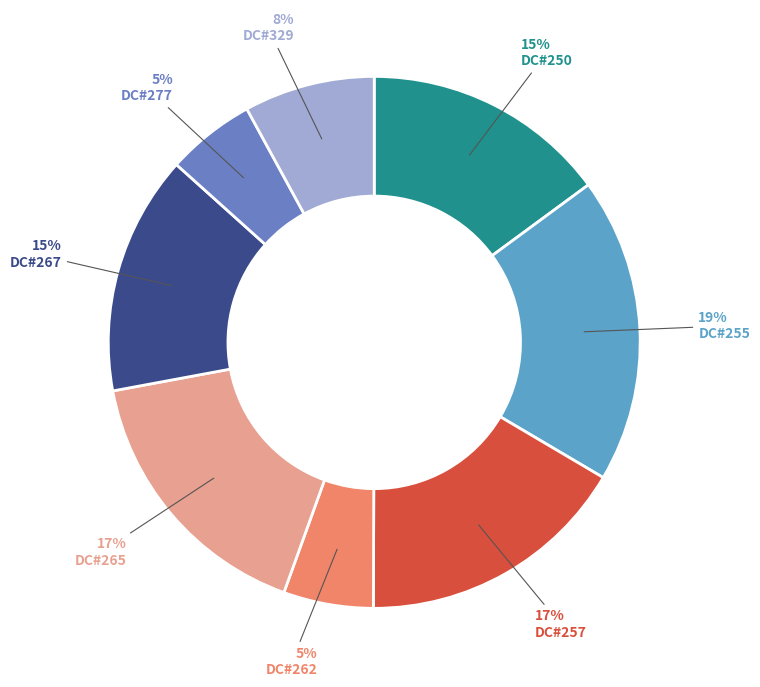

To the nearest percent, what portion does DC#265 represent?

17%